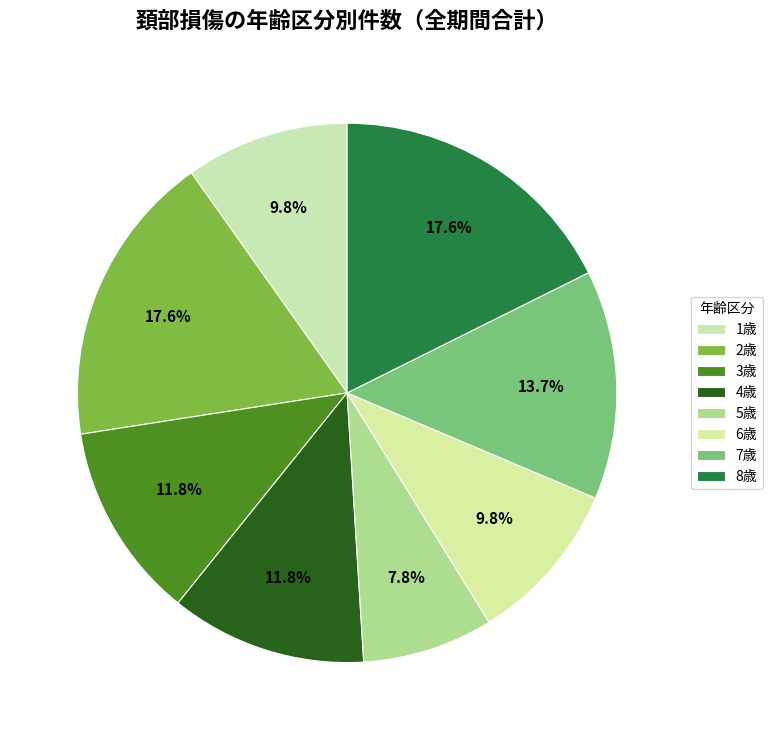

What percentage is NOT represented by 8歳?

82.4%